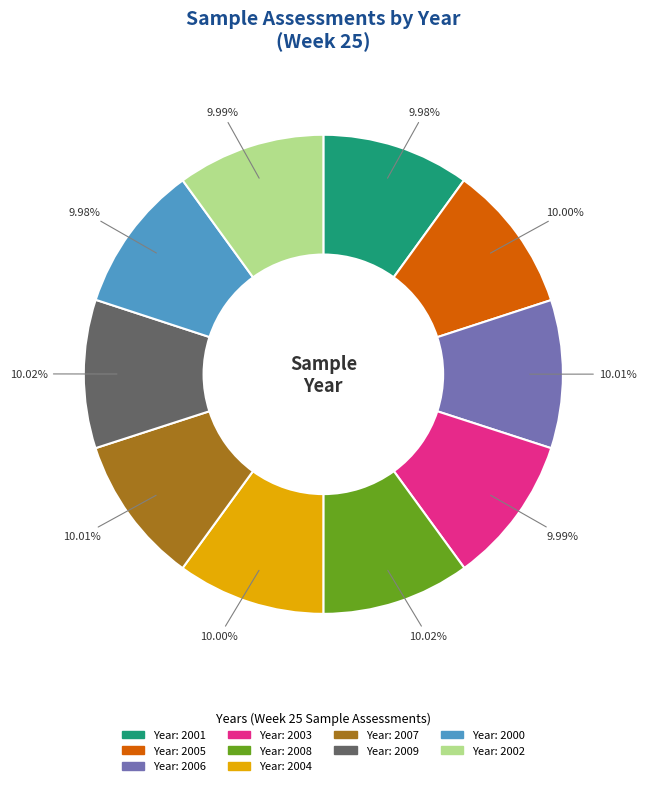

Is there any slice that represents more than half of the pie?

No